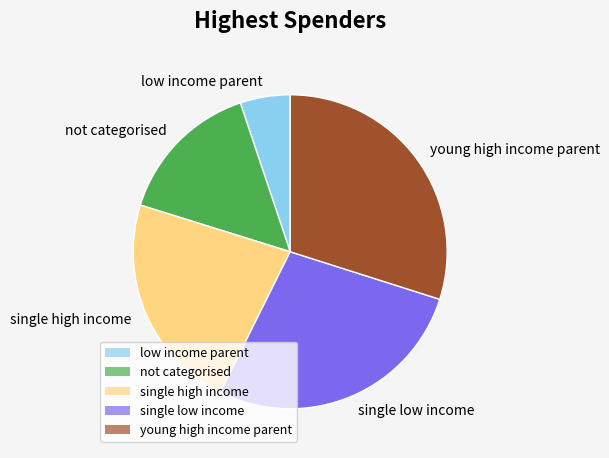

Combined, do young high income parent and not categorised account for over 50%?

No